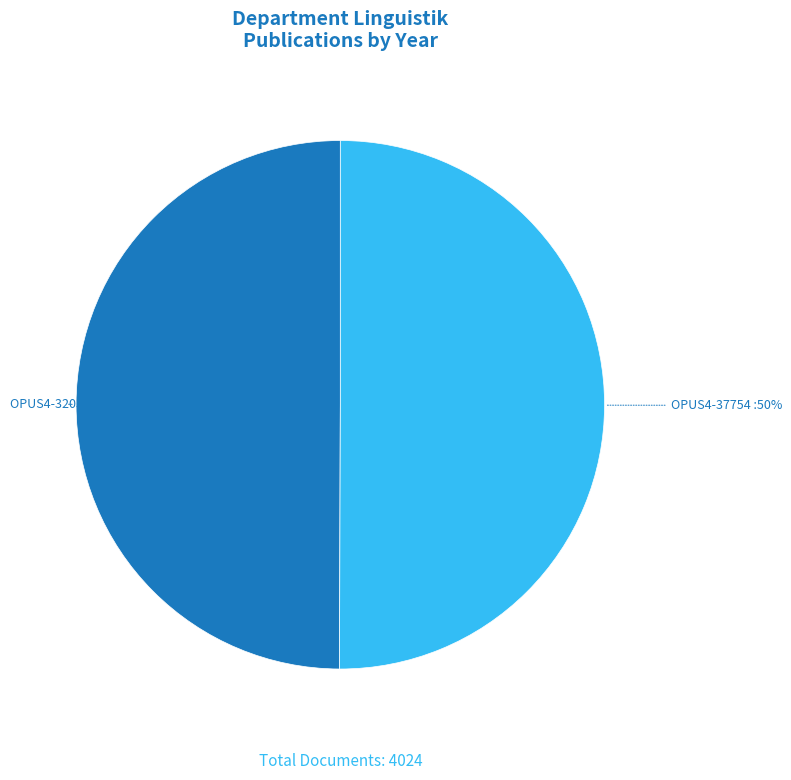

What percentage is the OPUS4-32033 slice, to the nearest percent?

50%